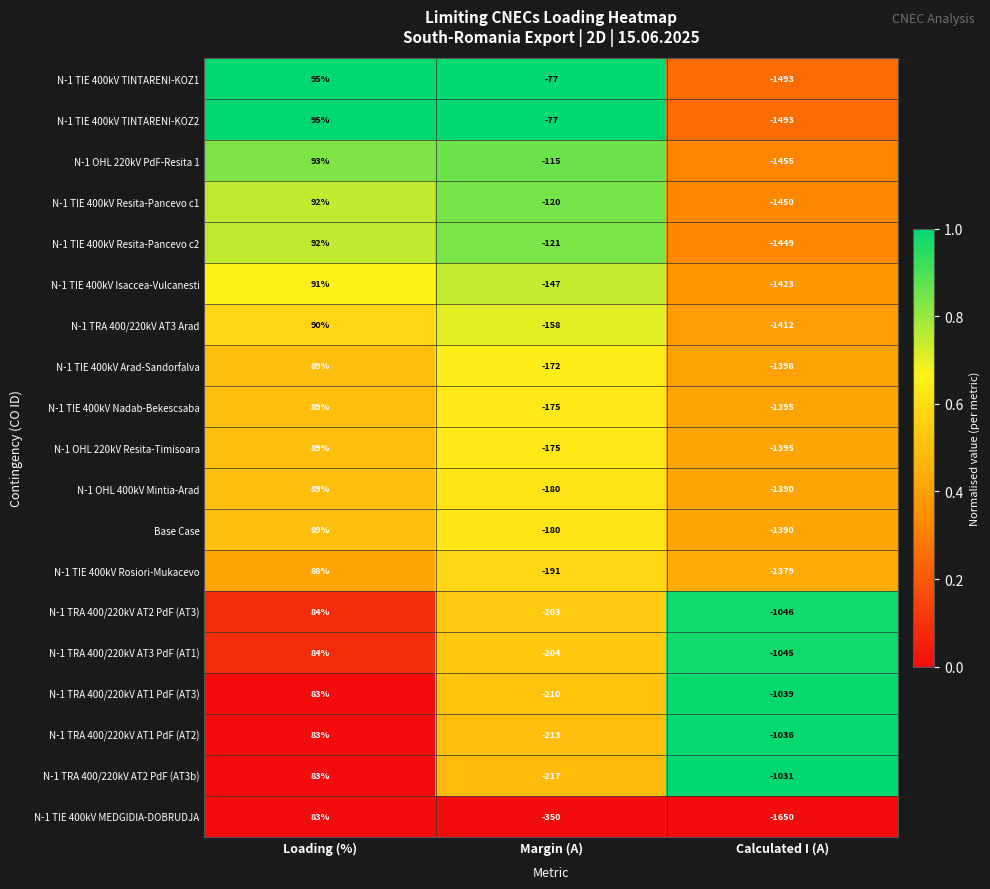

What is the sum of the N-1 TIE 400kV TINTARENI-KOZ2 values at Margin (A) and Loading (%)?

18